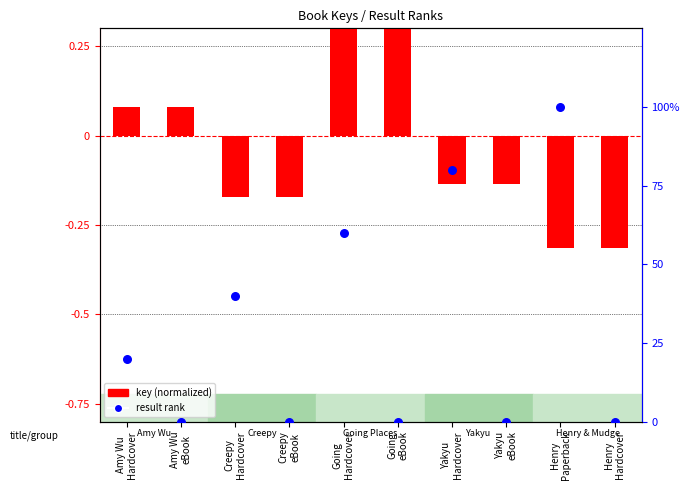

Which series reaches the maximum Y coordinate?

result rank